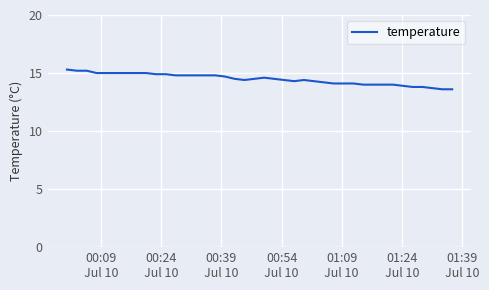

What is the difference between the maximum and minimum values?

1.7